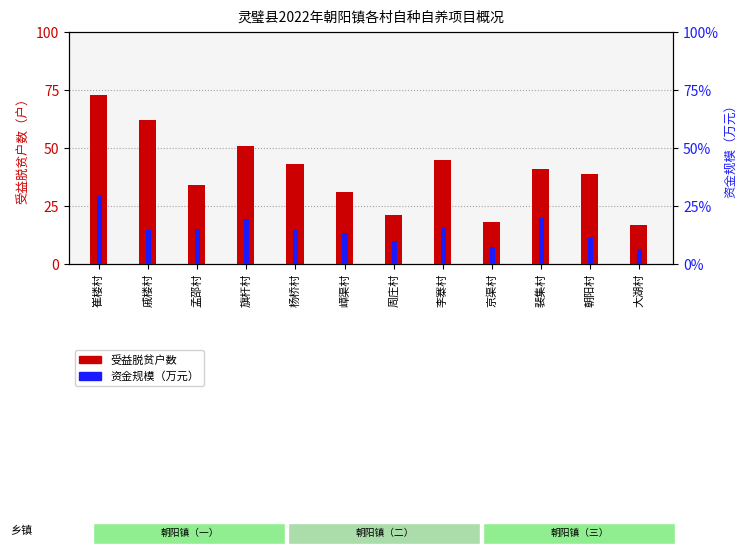

Is the value of 资金规模（万元） at 旗杆村 greater than the value of 受益脱贫户数 at 李寨村?

No